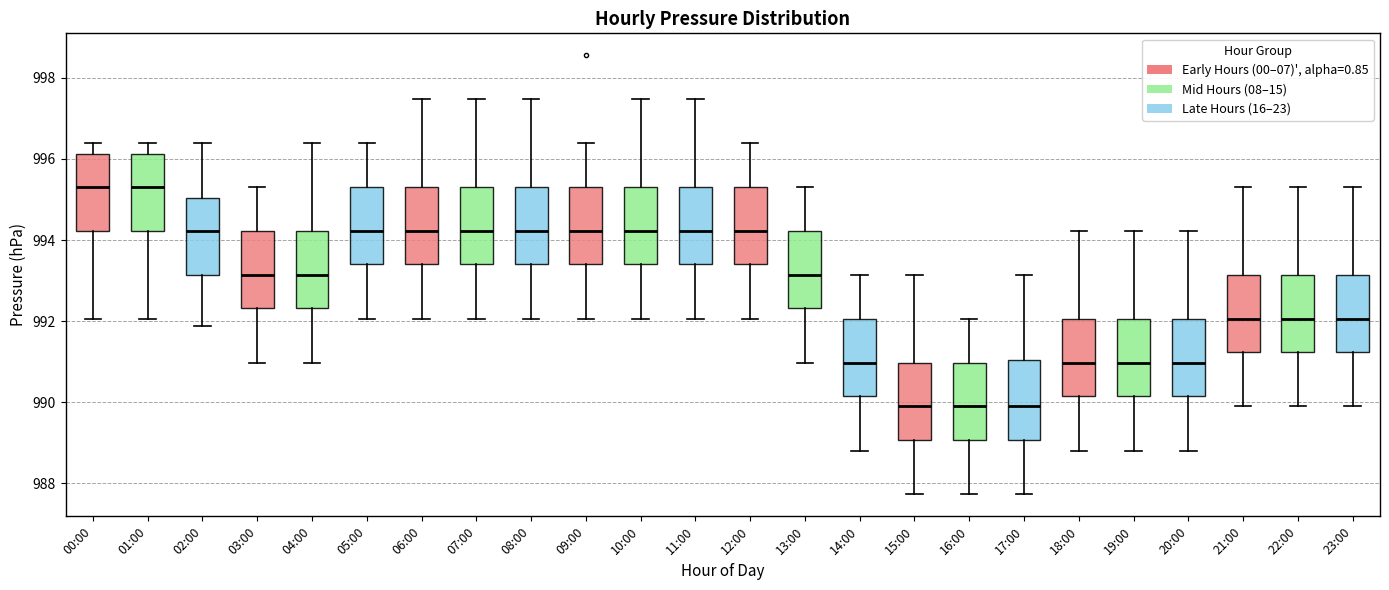

Reading left to right, read every box against the y-axis: the position of its median line, the range the box covers, and the ends of its whiskers. The values are not printed on the chart, so give them approximately, as read against the axis.

00:00: median 995.4, box 994.2 to 996.2, whiskers 992.0 to 996.4
01:00: median 995.4, box 994.2 to 996.2, whiskers 992.0 to 996.4
02:00: median 994.2, box 993.2 to 995.0, whiskers 991.8 to 996.4
03:00: median 993.2, box 992.4 to 994.2, whiskers 991.0 to 995.4
04:00: median 993.2, box 992.4 to 994.2, whiskers 991.0 to 996.4
05:00: median 994.2, box 993.4 to 995.4, whiskers 992.0 to 996.4
06:00: median 994.2, box 993.4 to 995.4, whiskers 992.0 to 997.4
07:00: median 994.2, box 993.4 to 995.4, whiskers 992.0 to 997.4
08:00: median 994.2, box 993.4 to 995.4, whiskers 992.0 to 997.4
09:00: median 994.2, box 993.4 to 995.4, whiskers 992.0 to 996.4
10:00: median 994.2, box 993.4 to 995.4, whiskers 992.0 to 997.4
11:00: median 994.2, box 993.4 to 995.4, whiskers 992.0 to 997.4
12:00: median 994.2, box 993.4 to 995.4, whiskers 992.0 to 996.4
13:00: median 993.2, box 992.4 to 994.2, whiskers 991.0 to 995.4
14:00: median 991.0, box 990.2 to 992.0, whiskers 988.8 to 993.2
15:00: median 989.8, box 989.0 to 991.0, whiskers 987.8 to 993.2
16:00: median 989.8, box 989.0 to 991.0, whiskers 987.8 to 992.0
17:00: median 989.8, box 989.0 to 991.0, whiskers 987.8 to 993.2
18:00: median 991.0, box 990.2 to 992.0, whiskers 988.8 to 994.2
19:00: median 991.0, box 990.2 to 992.0, whiskers 988.8 to 994.2
20:00: median 991.0, box 990.2 to 992.0, whiskers 988.8 to 994.2
21:00: median 992.0, box 991.2 to 993.2, whiskers 989.8 to 995.4
22:00: median 992.0, box 991.2 to 993.2, whiskers 989.8 to 995.4
23:00: median 992.0, box 991.2 to 993.2, whiskers 989.8 to 995.4